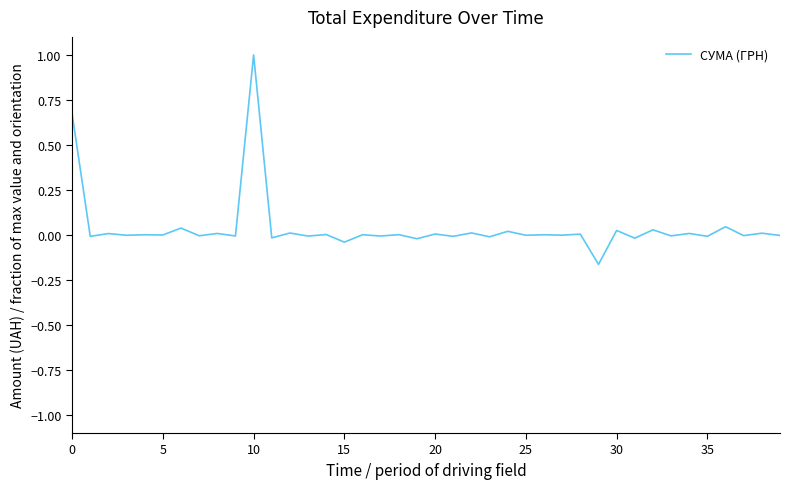

What is the maximum value shown in the chart?

1.0